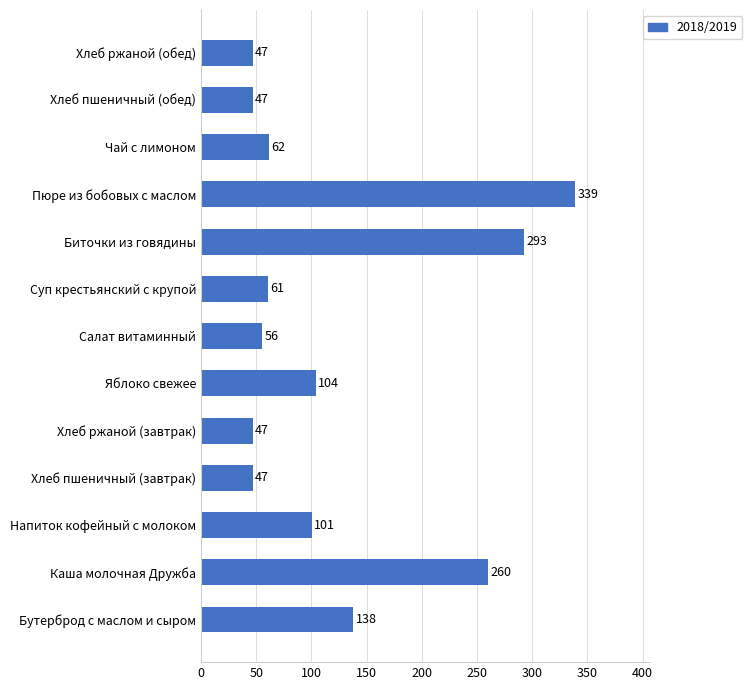

How many data points are less than 62?

6